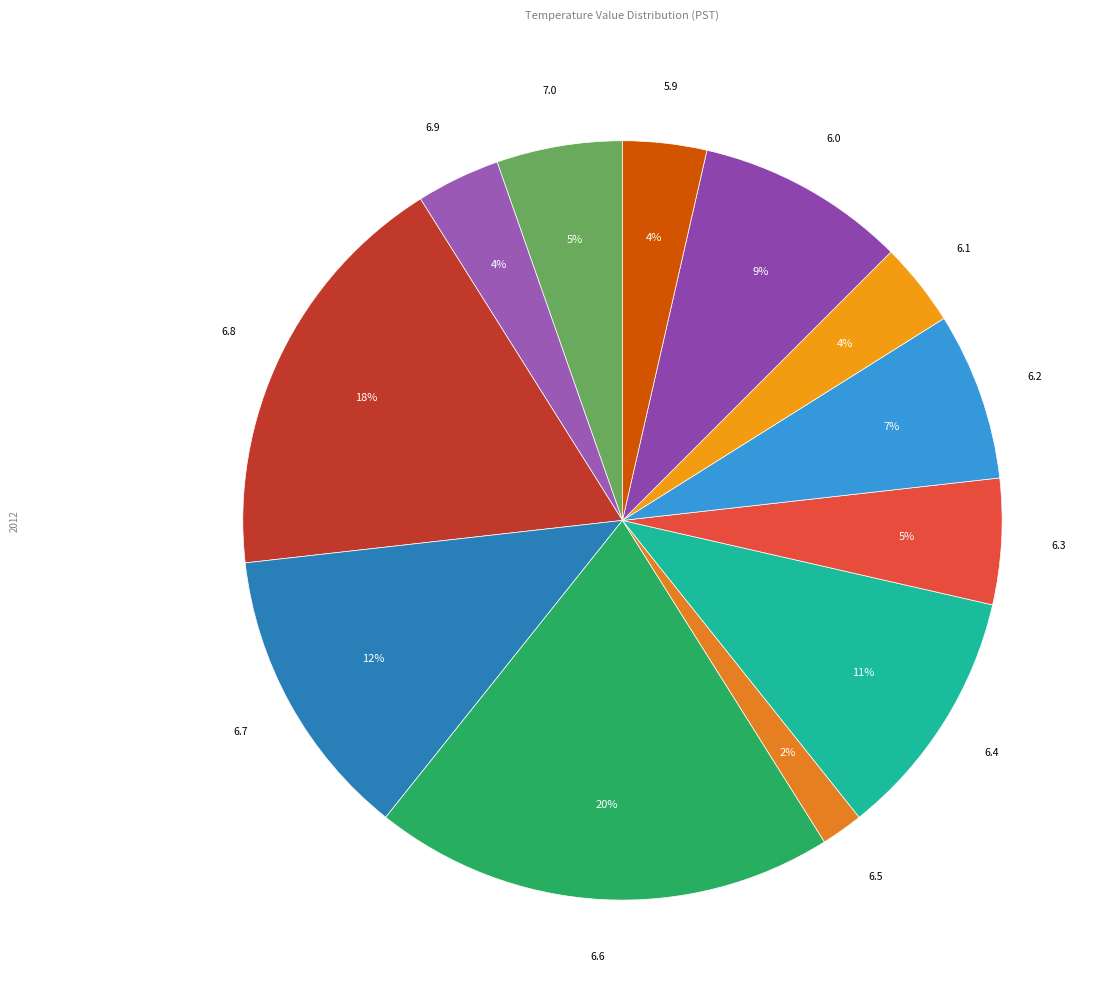

Count the number of slices in the pie.

12